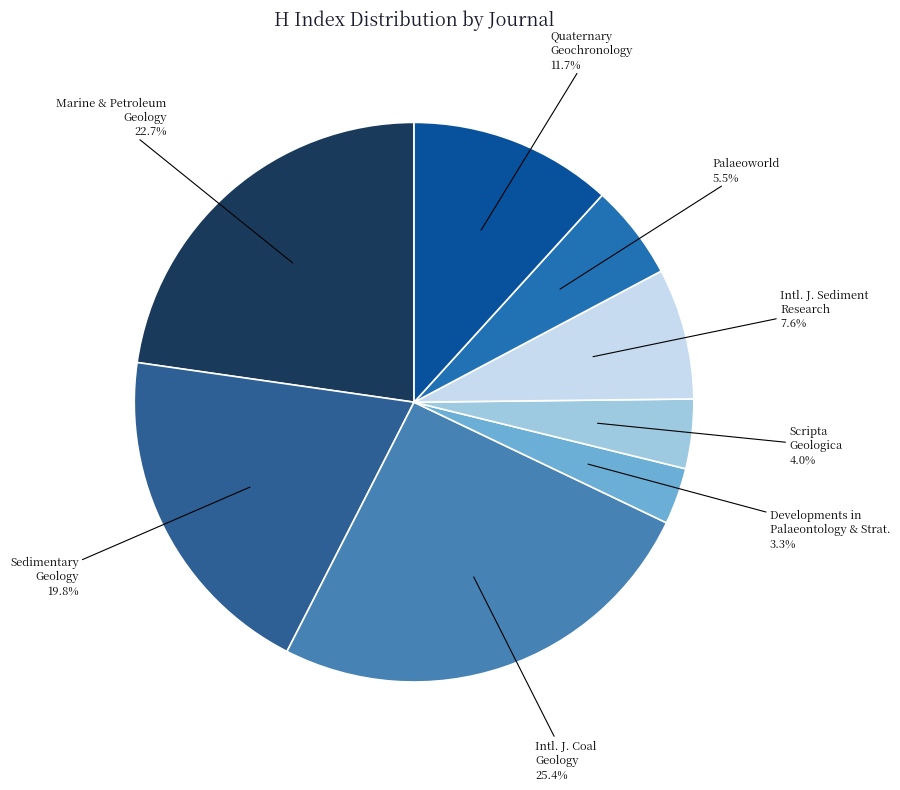

What percentage is NOT represented by Palaeoworld?

94.5%